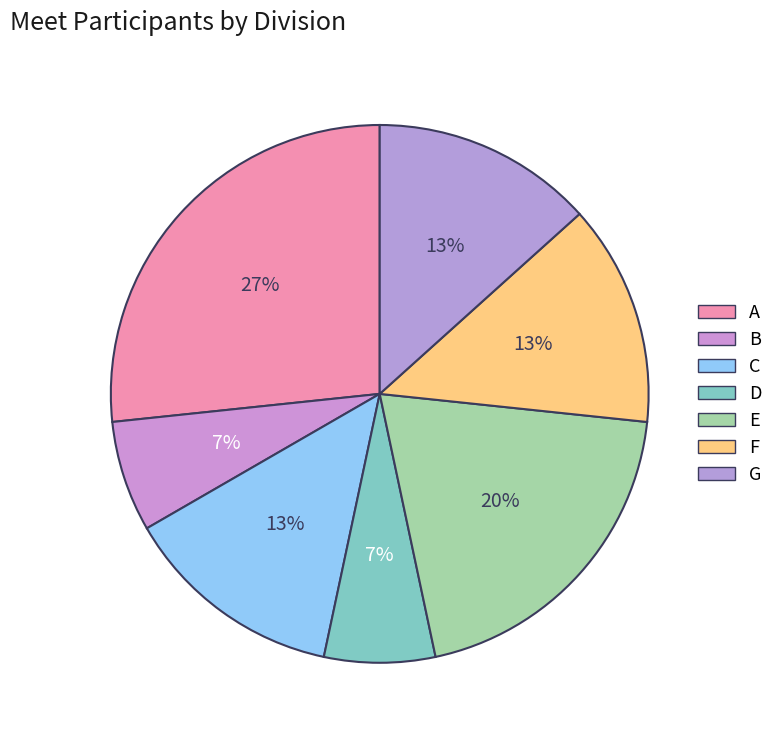

Is it true that D is 7% of the pie?

True